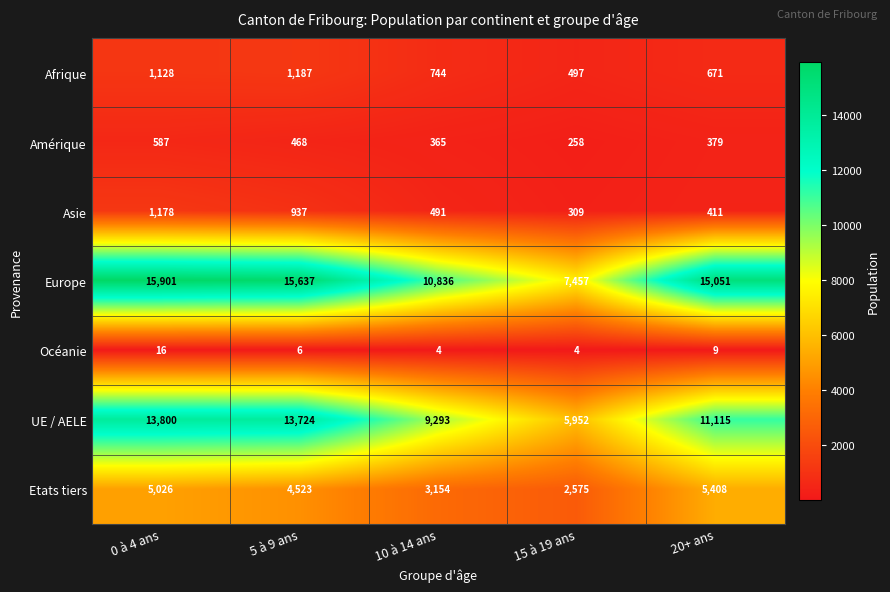

Is it true that Etats tiers equals 4523 at 5 à 9 ans?

True